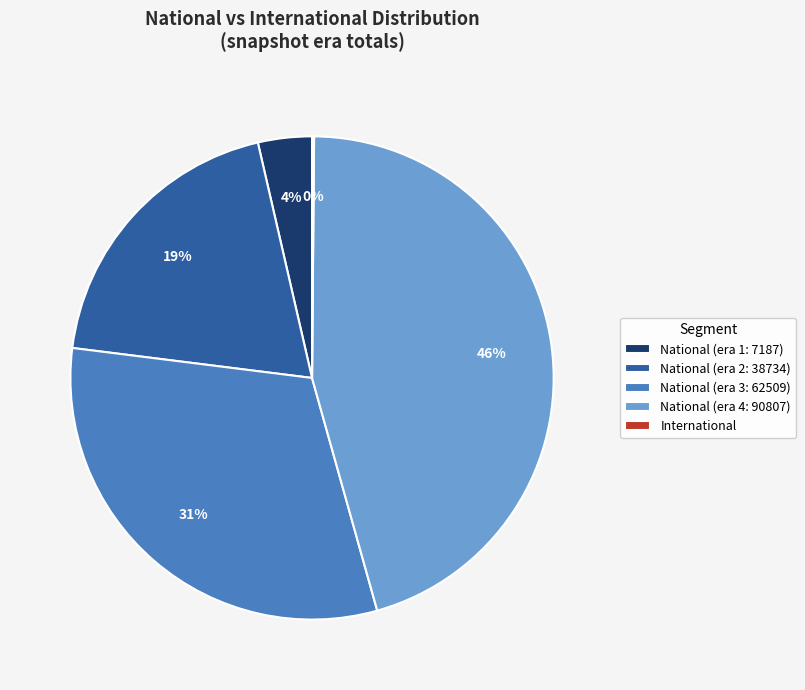

Between National (era 2: 38734) and National (era 3: 62509), which is larger?

National (era 3: 62509)